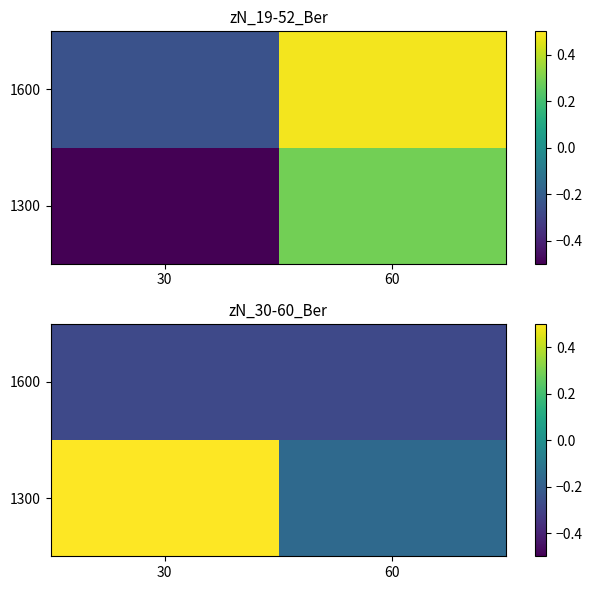

Rank the series by their average value, from lowest to highest.

1600, 1300